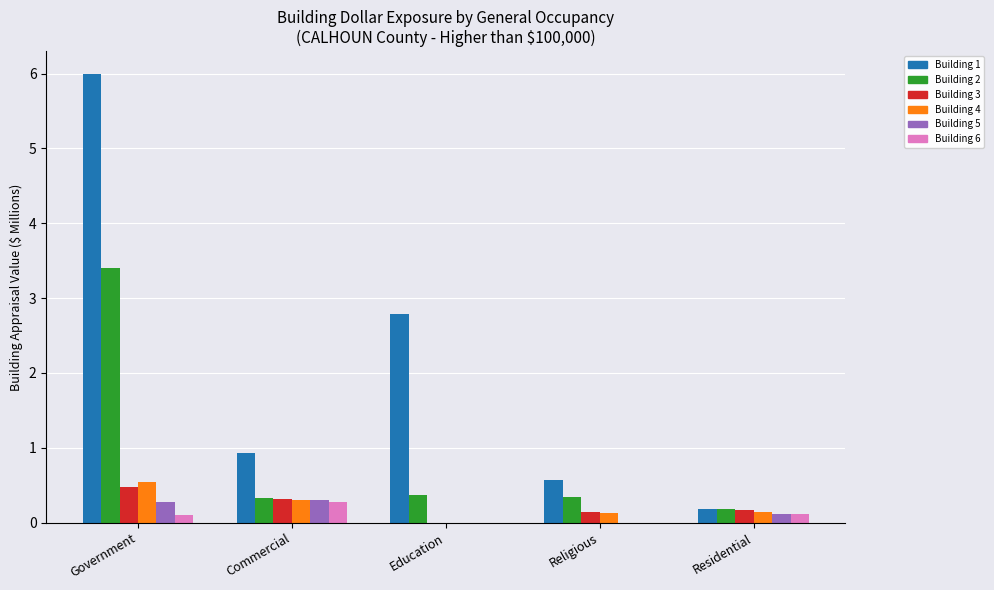

How many data points does each series have?

5